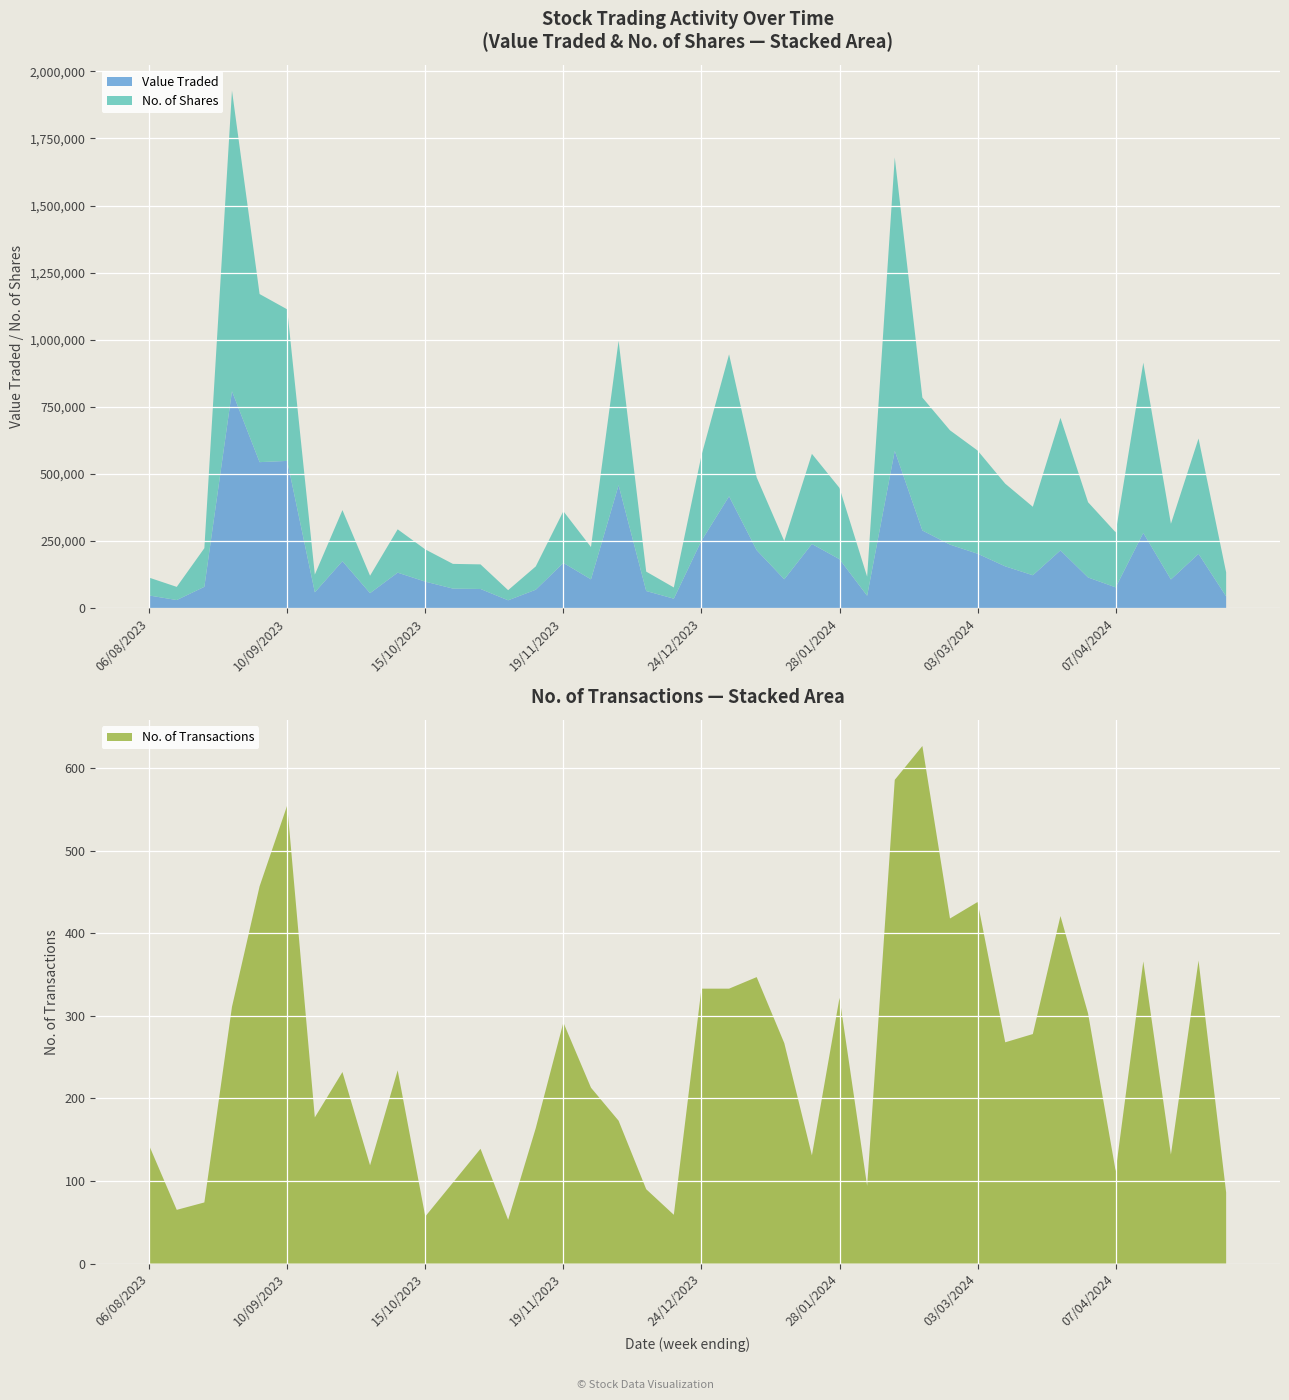

Reading left to right, what are all the values shown in this chart?

Value Traded: 12/05/2024=43356	28/04/2024=201975	21/04/2024=106506	14/04/2024=280106	07/04/2024=77161	31/03/2024=113935	24/03/2024=214883	17/03/2024=122249	10/03/2024=155422	03/03/2024=202420	25/02/2024=236371	18/02/2024=289029	11/02/2024=585927	04/02/2024=45799	28/01/2024=181986	21/01/2024=238788	14/01/2024=107160	07/01/2024=215649	31/12/2023=416456	24/12/2023=250766	17/12/2023=34854	10/12/2023=63483	03/12/2023=457769	26/11/2023=106972	19/11/2023=168224	12/11/2023=68259	05/11/2023=28871	29/10/2023=71035	22/10/2023=72510	15/10/2023=98406	08/10/2023=131907	01/10/2023=55521	24/09/2023=174580	17/09/2023=58600	10/09/2023=548369	03/09/2023=543769	27/08/2023=807845	20/08/2023=79106	13/08/2023=29804	06/08/2023=46811
No. of Shares: 12/05/2024=89506	28/04/2024=429862	21/04/2024=207417	14/04/2024=634466	07/04/2024=204934	31/03/2024=280458	24/03/2024=493966	17/03/2024=255163	10/03/2024=308117	03/03/2024=384578	25/02/2024=426008	18/02/2024=495344	11/02/2024=1093524	04/02/2024=71040	28/01/2024=265564	21/01/2024=335882	14/01/2024=142325	07/01/2024=271098	31/12/2023=529150	24/12/2023=317994	17/12/2023=41855	10/12/2023=72267	03/12/2023=538177	26/11/2023=120330	19/11/2023=192566	12/11/2023=86818	05/11/2023=37756	29/10/2023=91692	22/10/2023=92091	15/10/2023=120143	08/10/2023=161524	01/10/2023=64871	24/09/2023=190453	17/09/2023=66013	10/09/2023=564830	03/09/2023=626466	27/08/2023=1120795	20/08/2023=144052	13/08/2023=49068	06/08/2023=66550
No. of Trans: 12/05/2024=86	28/04/2024=367	21/04/2024=132	14/04/2024=366	07/04/2024=112	31/03/2024=303	24/03/2024=421	17/03/2024=278	10/03/2024=268	03/03/2024=438	25/02/2024=418	18/02/2024=627	11/02/2024=586	04/02/2024=94	28/01/2024=322	21/01/2024=131	14/01/2024=267	07/01/2024=347	31/12/2023=333	24/12/2023=333	17/12/2023=59	10/12/2023=90	03/12/2023=173	26/11/2023=213	19/11/2023=292	12/11/2023=164	05/11/2023=53	29/10/2023=139	22/10/2023=98	15/10/2023=57	08/10/2023=234	01/10/2023=119	24/09/2023=232	17/09/2023=177	10/09/2023=555	03/09/2023=457	27/08/2023=311	20/08/2023=74	13/08/2023=65	06/08/2023=143